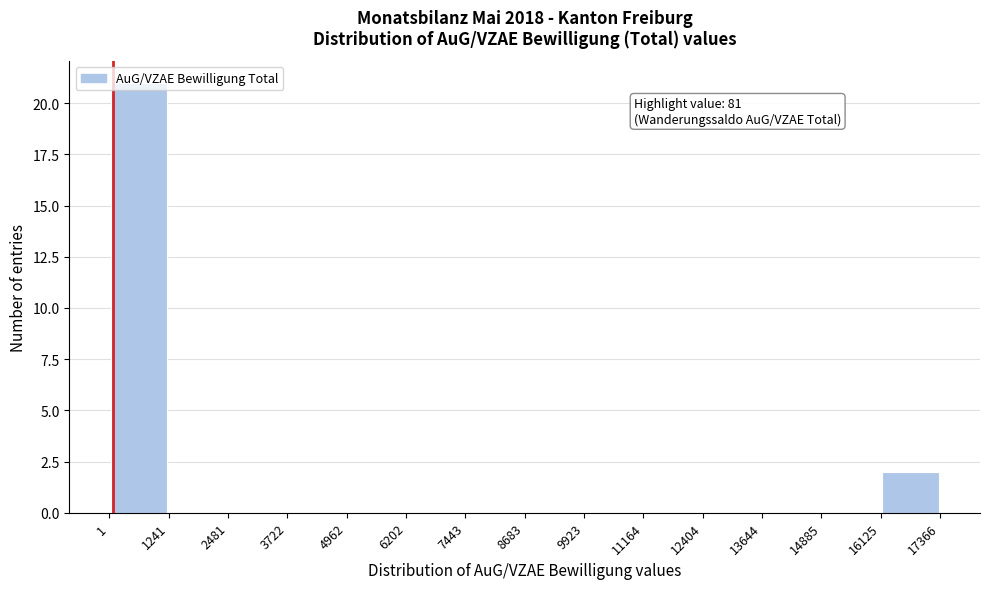

Over which range of the x-axis is the bar tallest?

1 to 1241